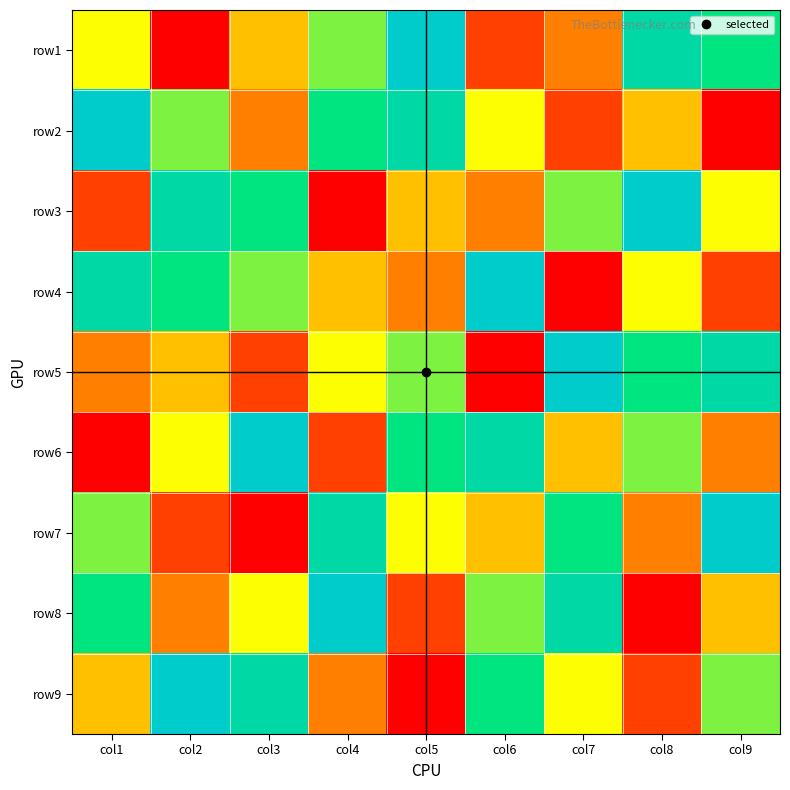

Reading left to right, transcribe all the data shown in this chart.

row1: col1=5	col2=1	col3=4	col4=6	col5=9	col6=2	col7=3	col8=8	col9=7
row2: col1=9	col2=6	col3=3	col4=7	col5=8	col6=5	col7=2	col8=4	col9=1
row3: col1=2	col2=8	col3=7	col4=1	col5=4	col6=3	col7=6	col8=9	col9=5
row4: col1=8	col2=7	col3=6	col4=4	col5=3	col6=9	col7=1	col8=5	col9=2
row5: col1=3	col2=4	col3=2	col4=5	col5=6	col6=1	col7=9	col8=7	col9=8
row6: col1=1	col2=5	col3=9	col4=2	col5=7	col6=8	col7=4	col8=6	col9=3
row7: col1=6	col2=2	col3=1	col4=8	col5=5	col6=4	col7=7	col8=3	col9=9
row8: col1=7	col2=3	col3=5	col4=9	col5=2	col6=6	col7=8	col8=1	col9=4
row9: col1=4	col2=9	col3=8	col4=3	col5=1	col6=7	col7=5	col8=2	col9=6